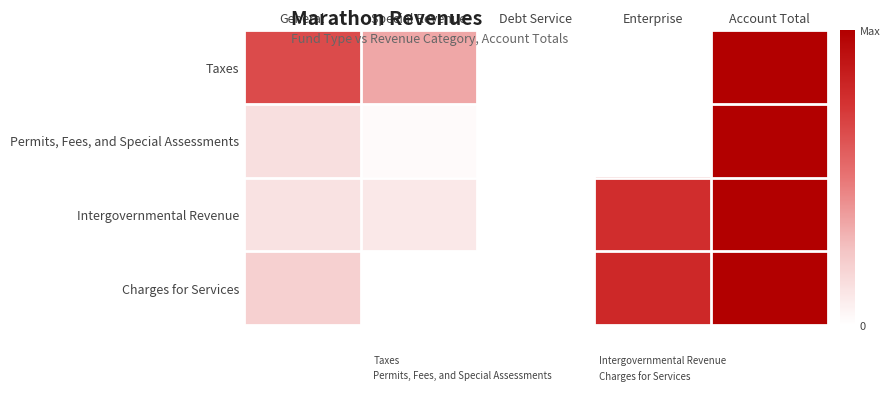

Rank the categories by Charges for Services value from lowest to highest.

General, Special Revenue, Debt Service, Enterprise, Account Total